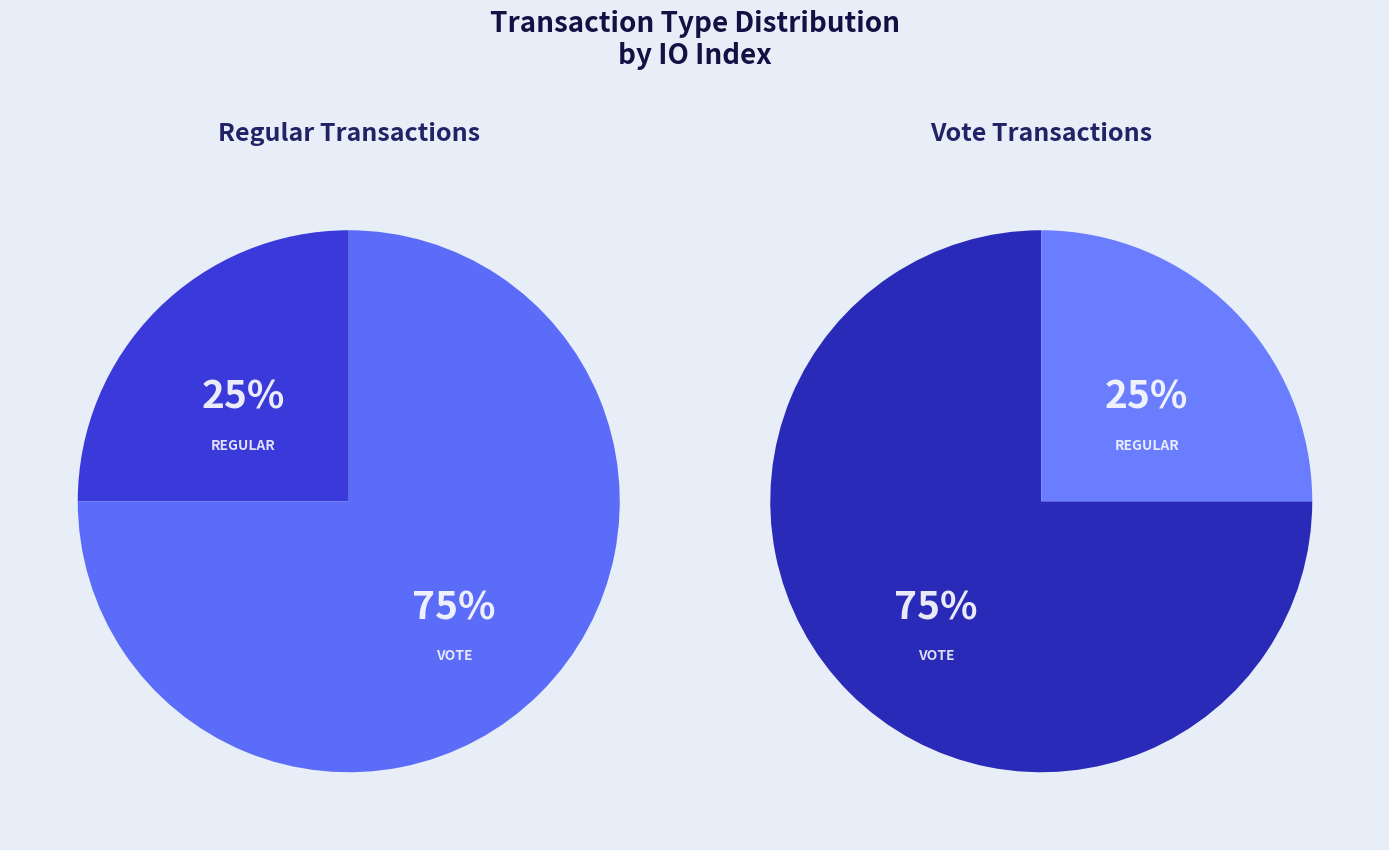

To the nearest percent, what percentage of the pie is Vote?

75%